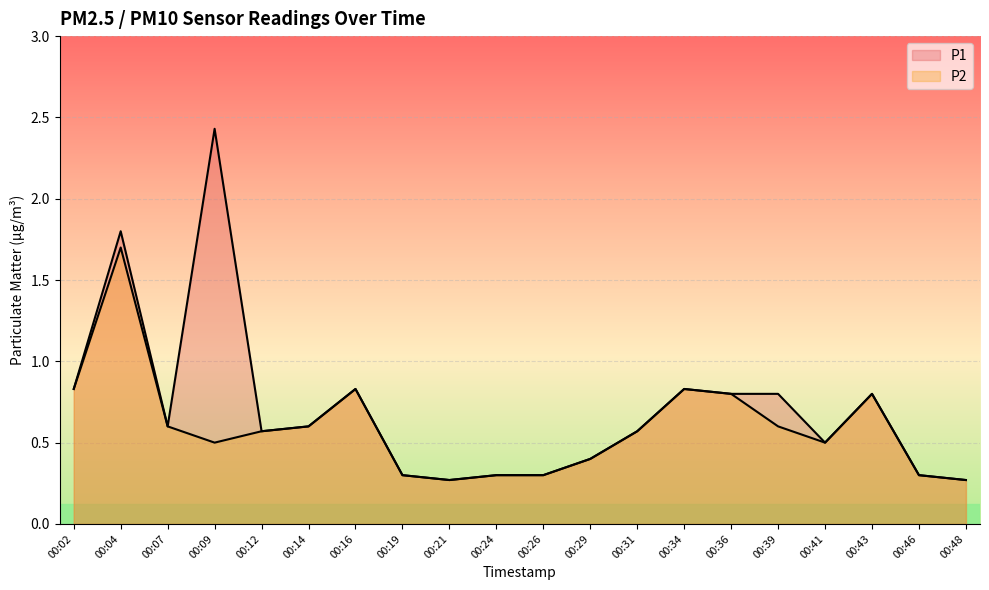

Where is the first local minimum for P2 line?

00:09